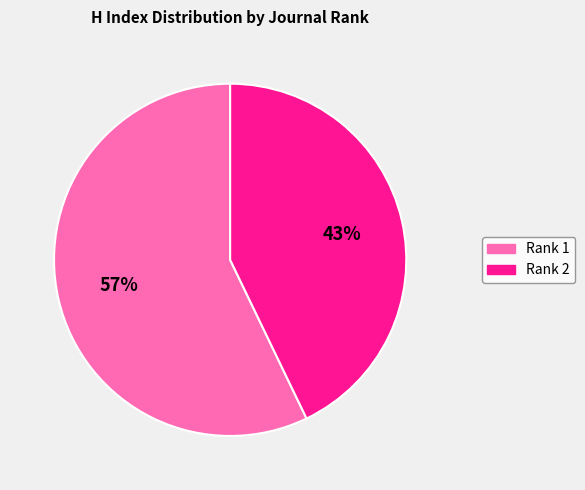

How many slices are in this pie chart?

2